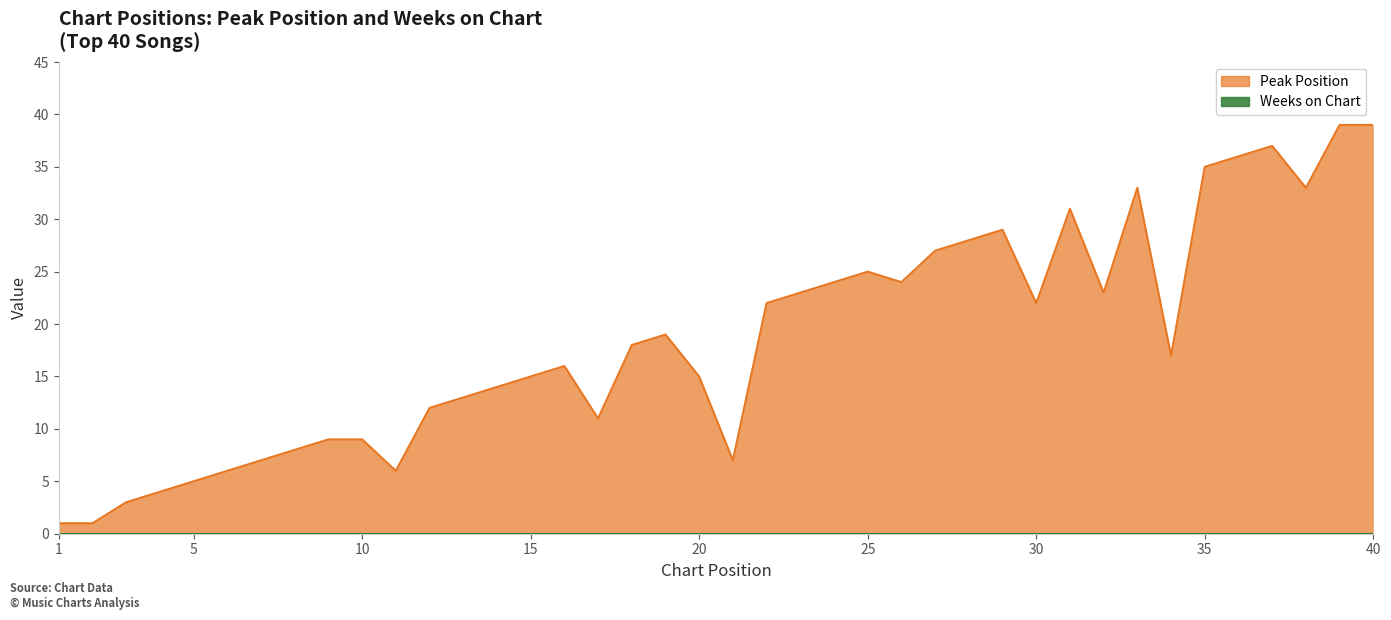

True or false: the data shows 8 at 8.

True